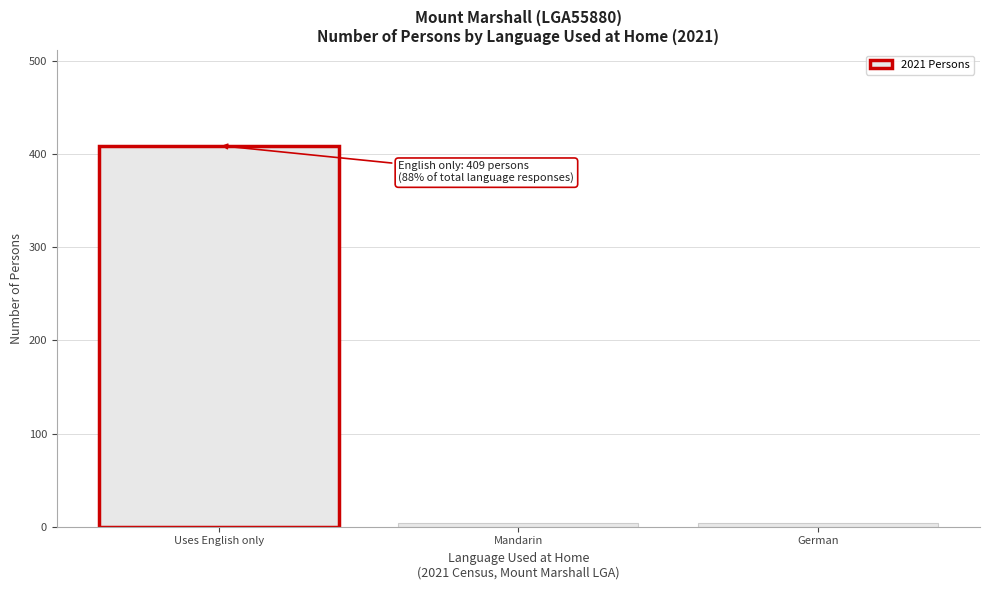

Reading left to right, transcribe all the data shown in this chart.

Uses English only=409	Mandarin=4	German=4